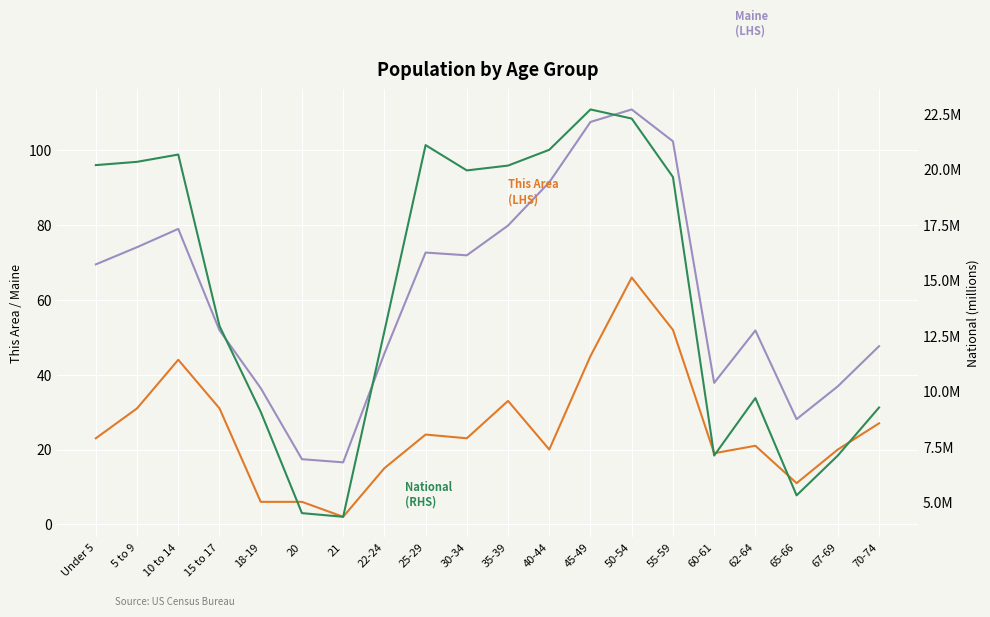

True or false: Maine (LHS, thousands) and National (RHS, millions) intersect in this chart.

False